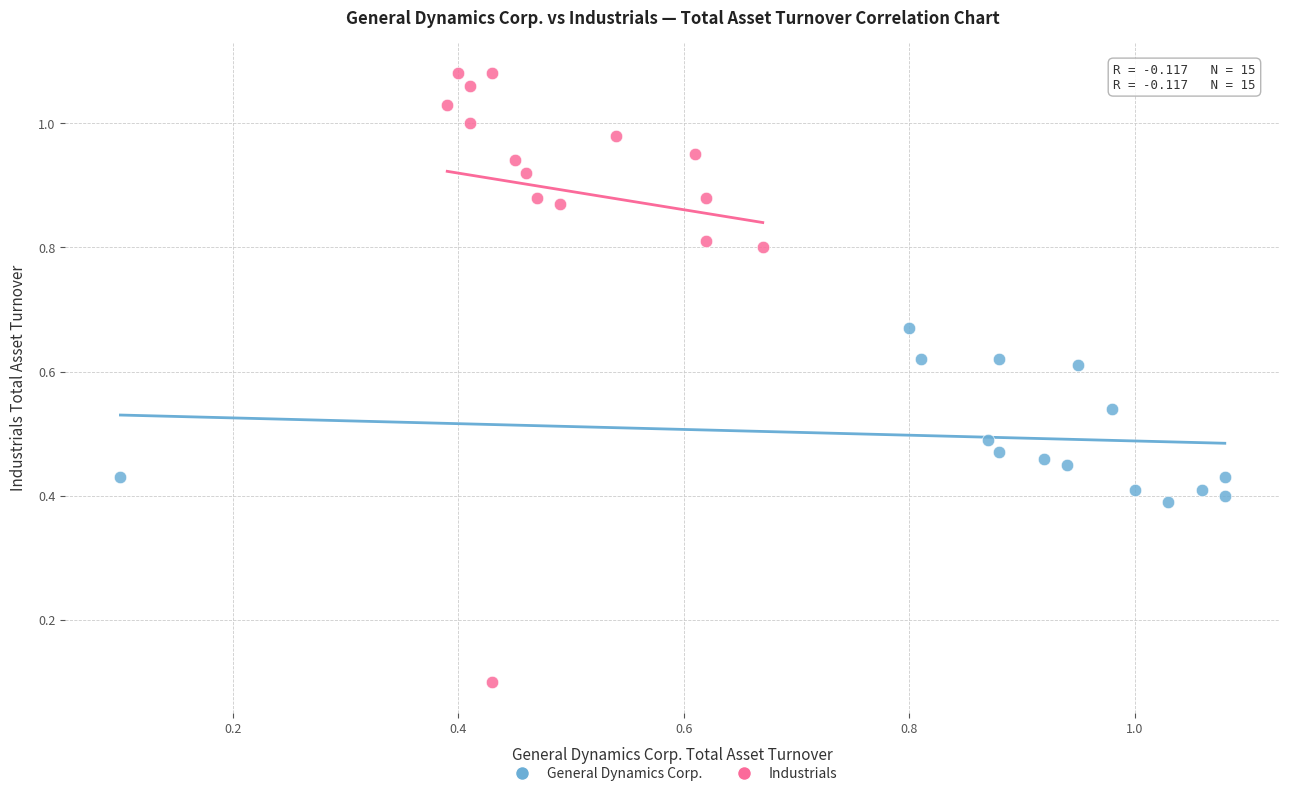

Which series has the largest Y range (max minus min)?

Industrials